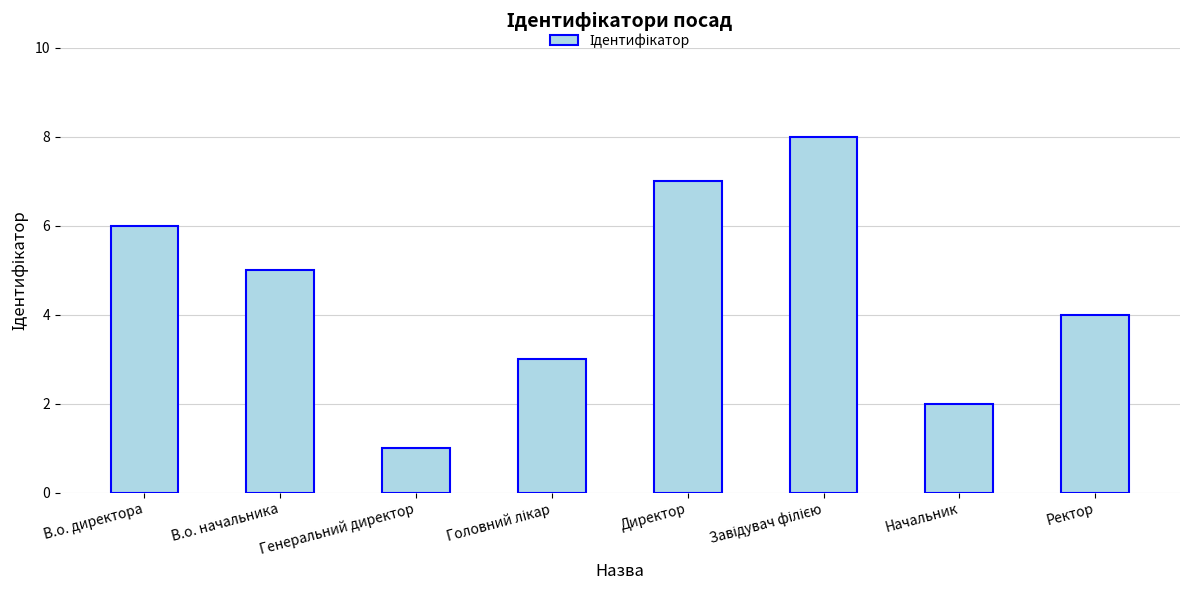

Which label corresponds to the smallest value in the chart?

Генеральний директор